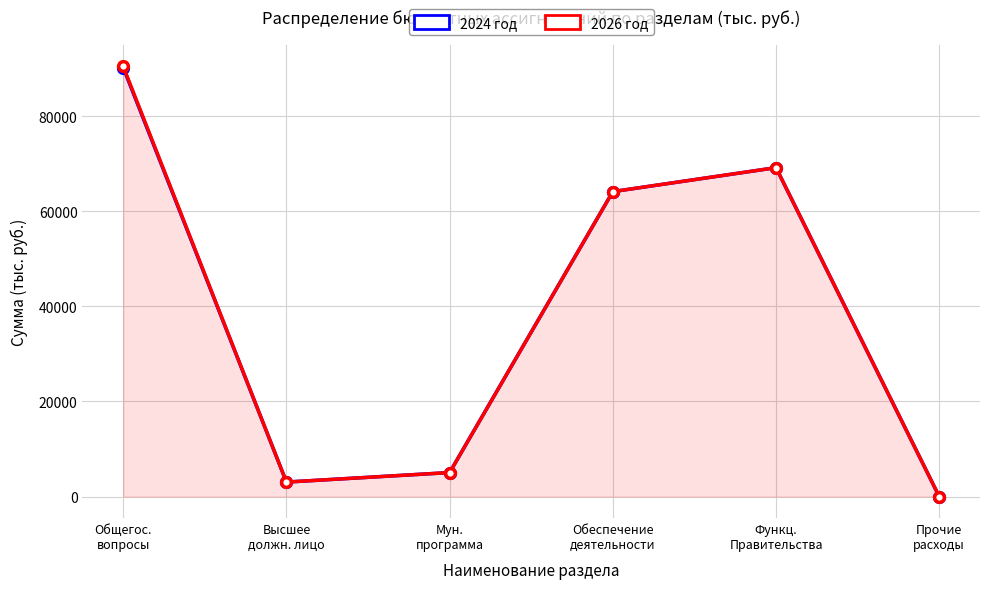

What is the total value across all series at Прочие
расходы?

4.0